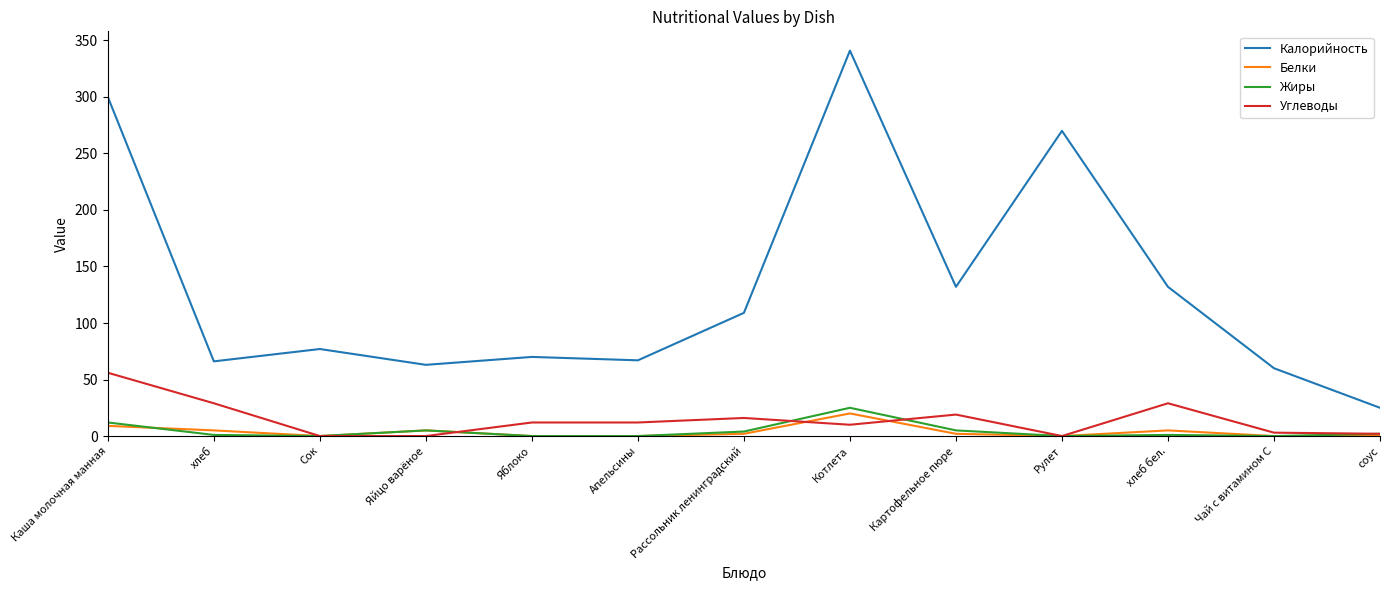

Where does the Калорийность series first go above 77?

Каша молочная манная